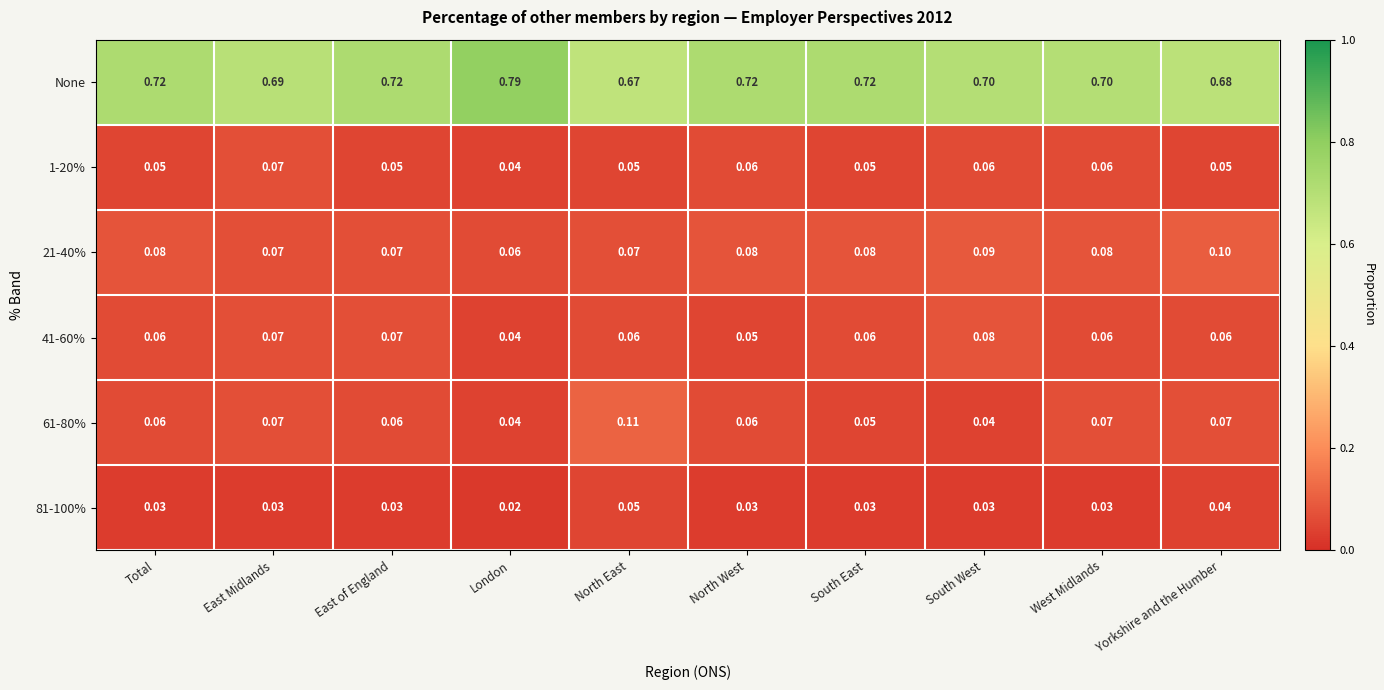

Which label corresponds to the smallest value in the chart?

London